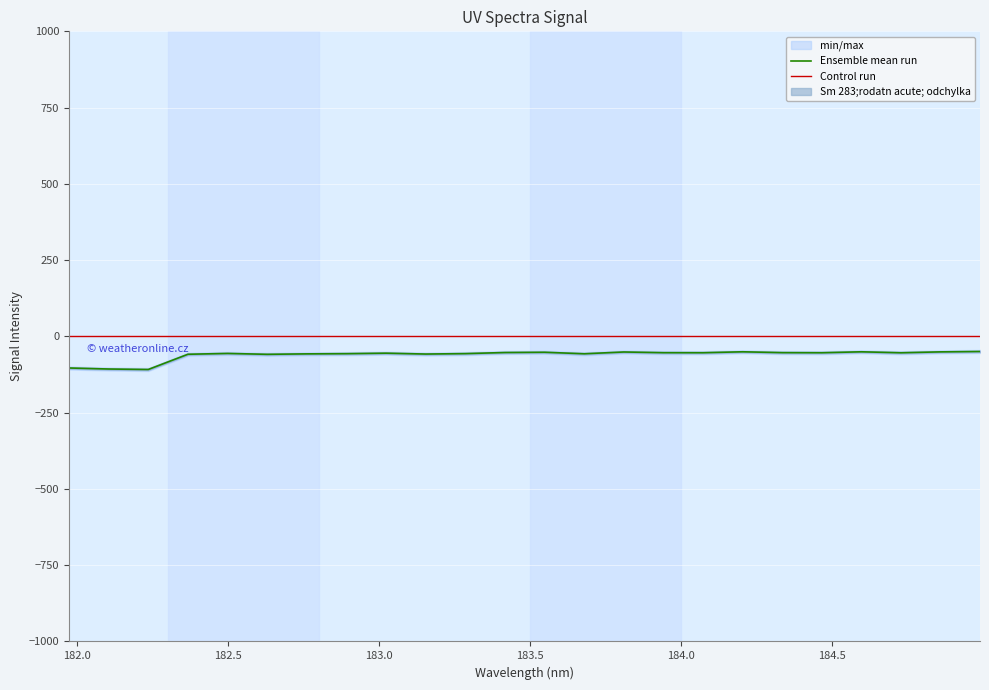

What position from the right is 182.3673257152?

21